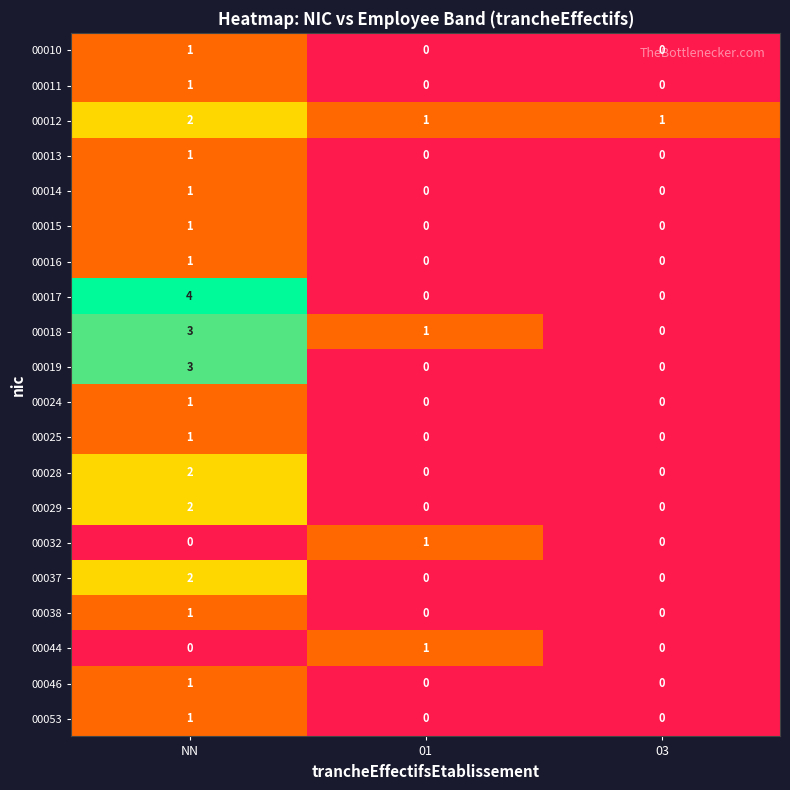

What is the spread (max minus min) of values at NN?

4